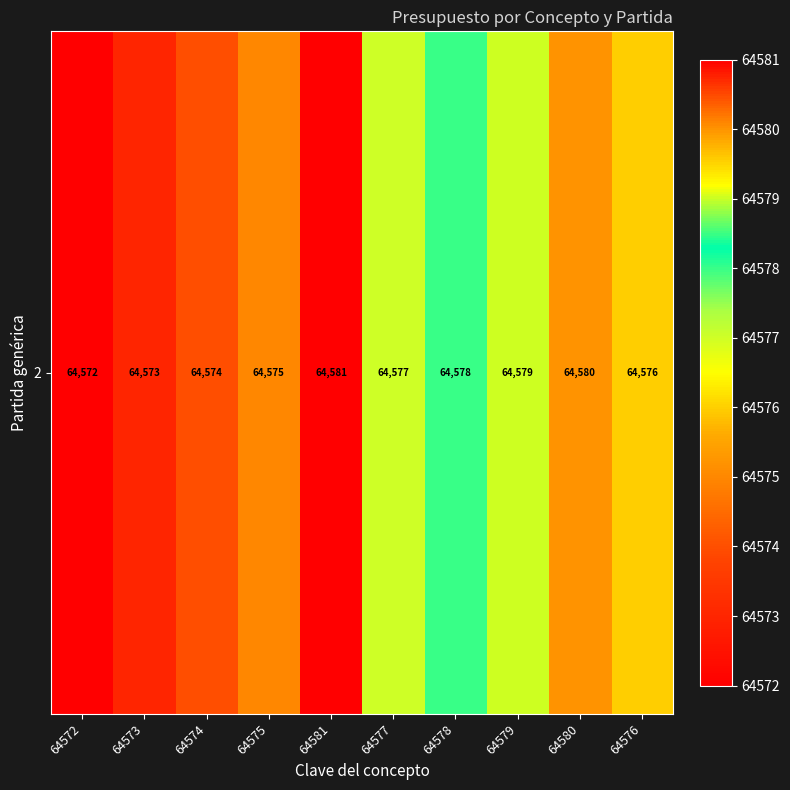

What is the approximate value at 64578?

64578